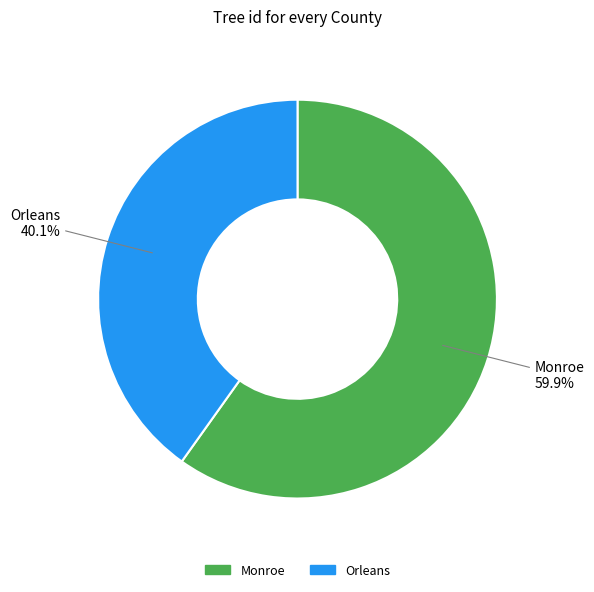

Count the number of slices in the pie.

2